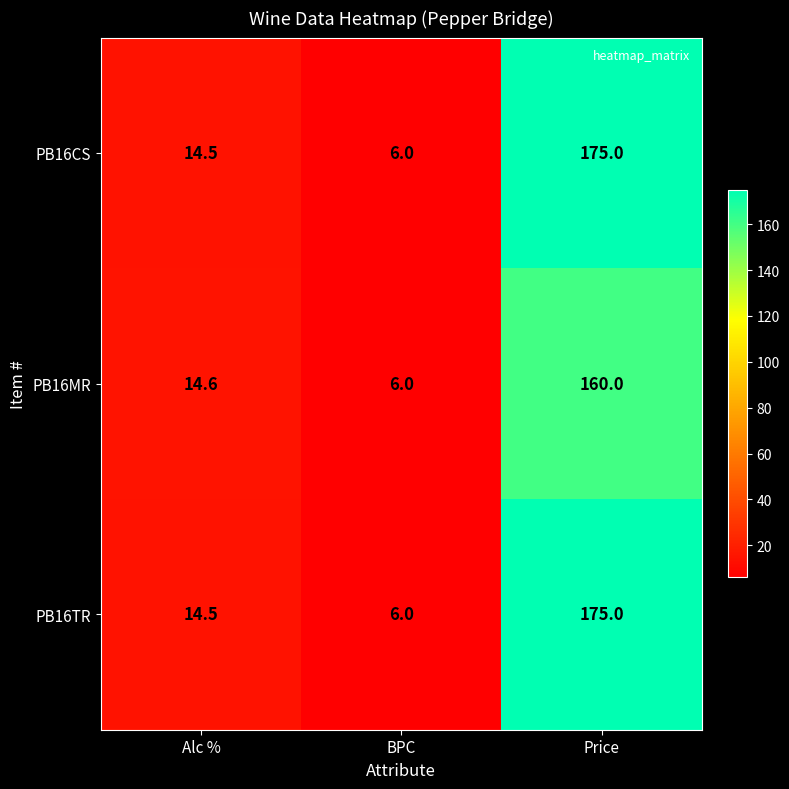

What is the minimum value shown in the chart?

6.0